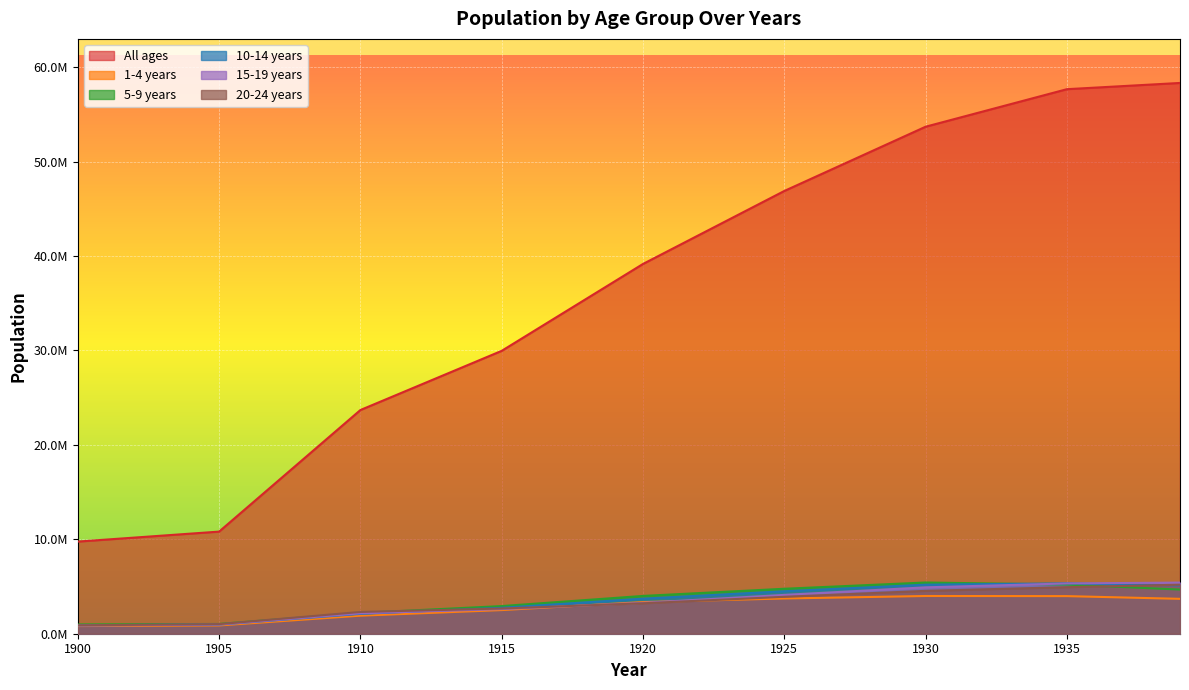

Does the chart display data point markers on the line(s)?

No